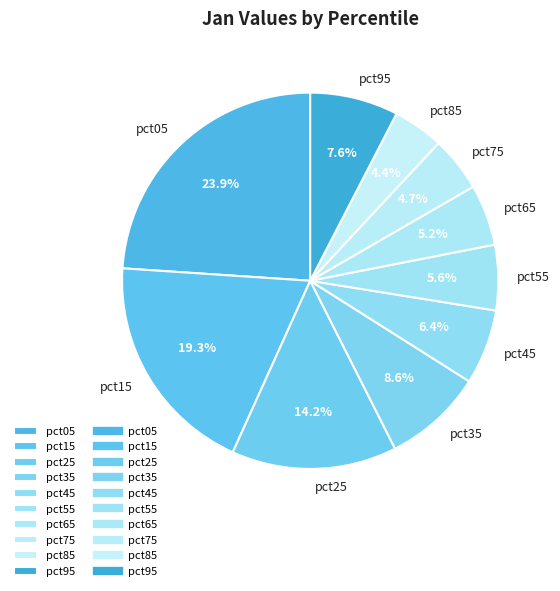

How many slices are in this pie chart?

10